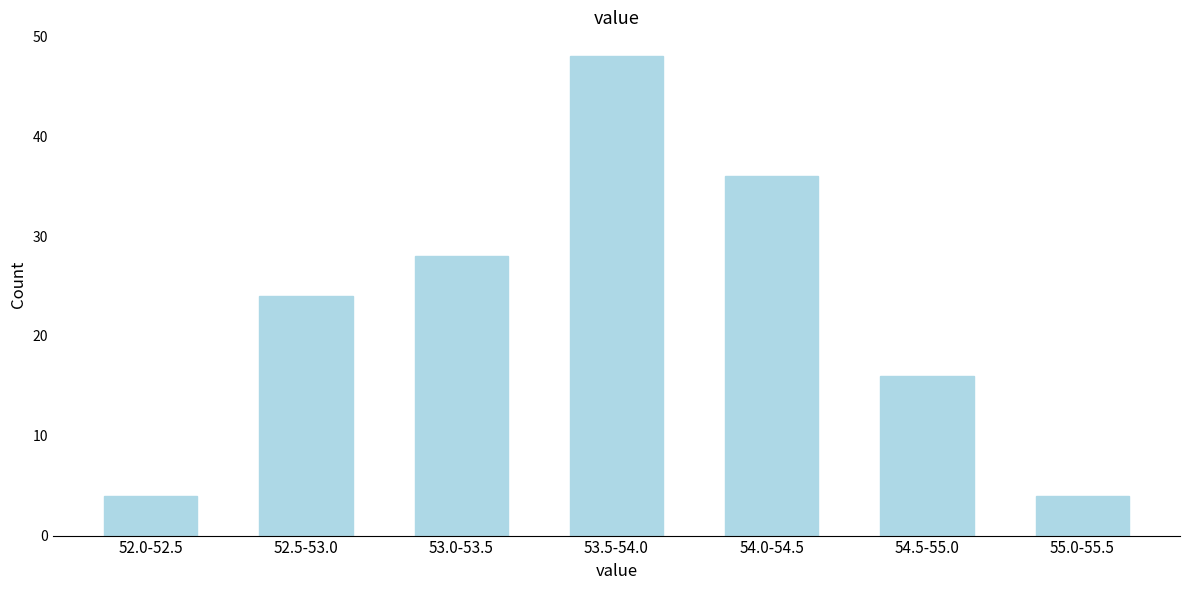

Reading left to right, what are all the values shown in this chart?

52.0-52.5=4	52.5-53.0=24	53.0-53.5=28	53.5-54.0=48	54.0-54.5=36	54.5-55.0=16	55.0-55.5=4